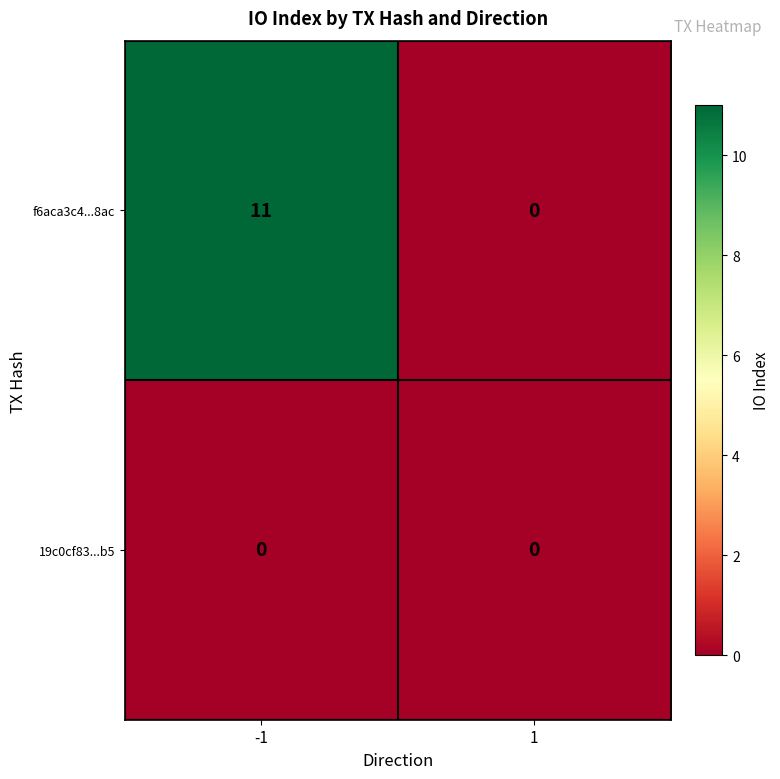

Which series has the largest range (max minus min)?

f6aca3c4...8ac